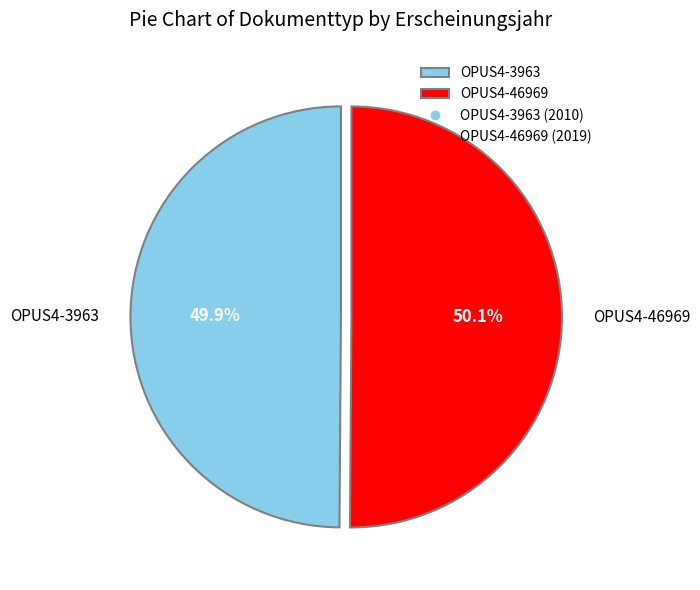

To the nearest percent, what is the average slice percentage?

50%